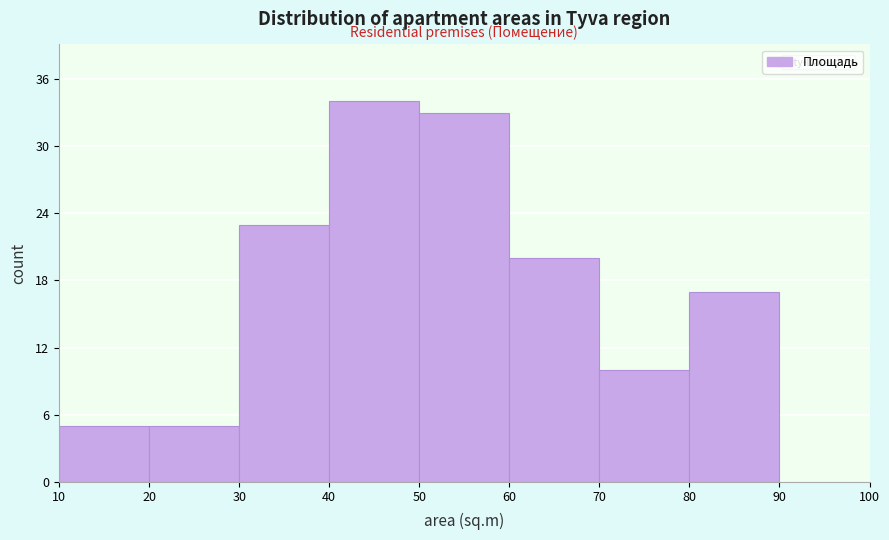

Reading left to right, transcribe this chart: for each bar, give the range it covers on the x-axis and its height. The values are not printed on the chart, so give them approximately, as read against the axis.

10 to 20: 5
20 to 30: 5
30 to 40: 23
40 to 50: 34
50 to 60: 33
60 to 70: 20
70 to 80: 10
80 to 90: 17
90 to 100: 0